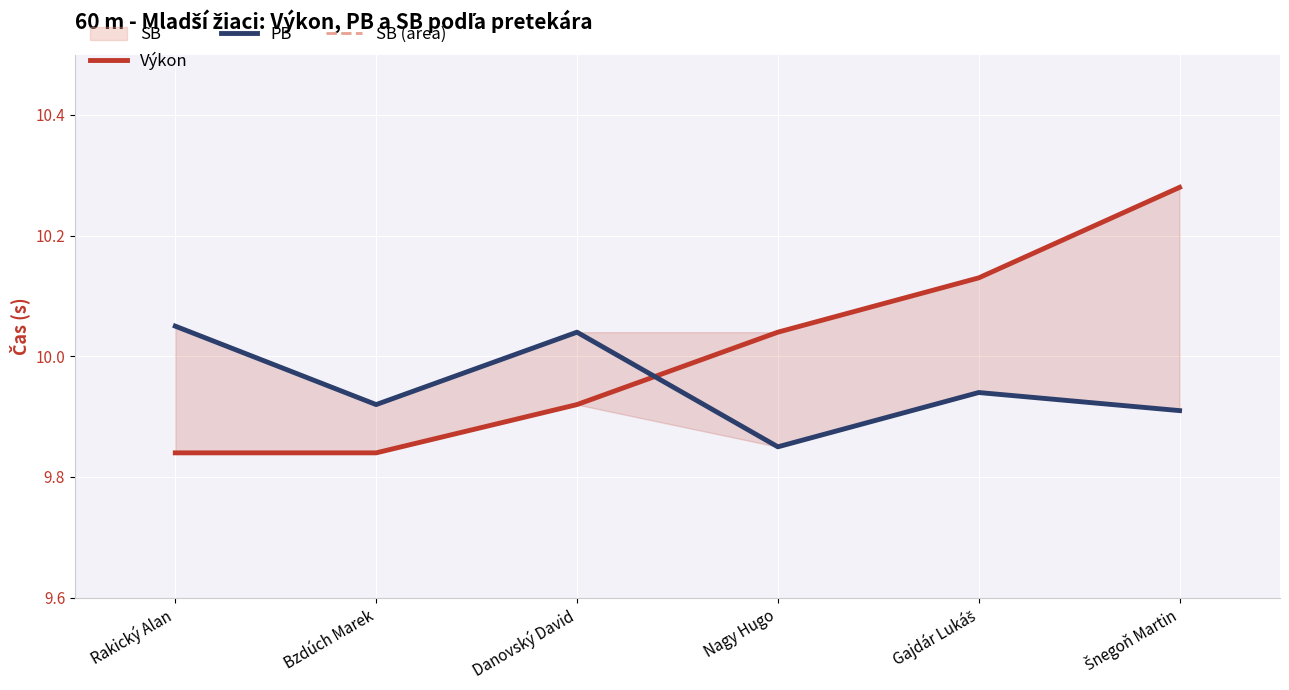

In SB (area), how many points are lower than both neighbors (excluding endpoints)?

2